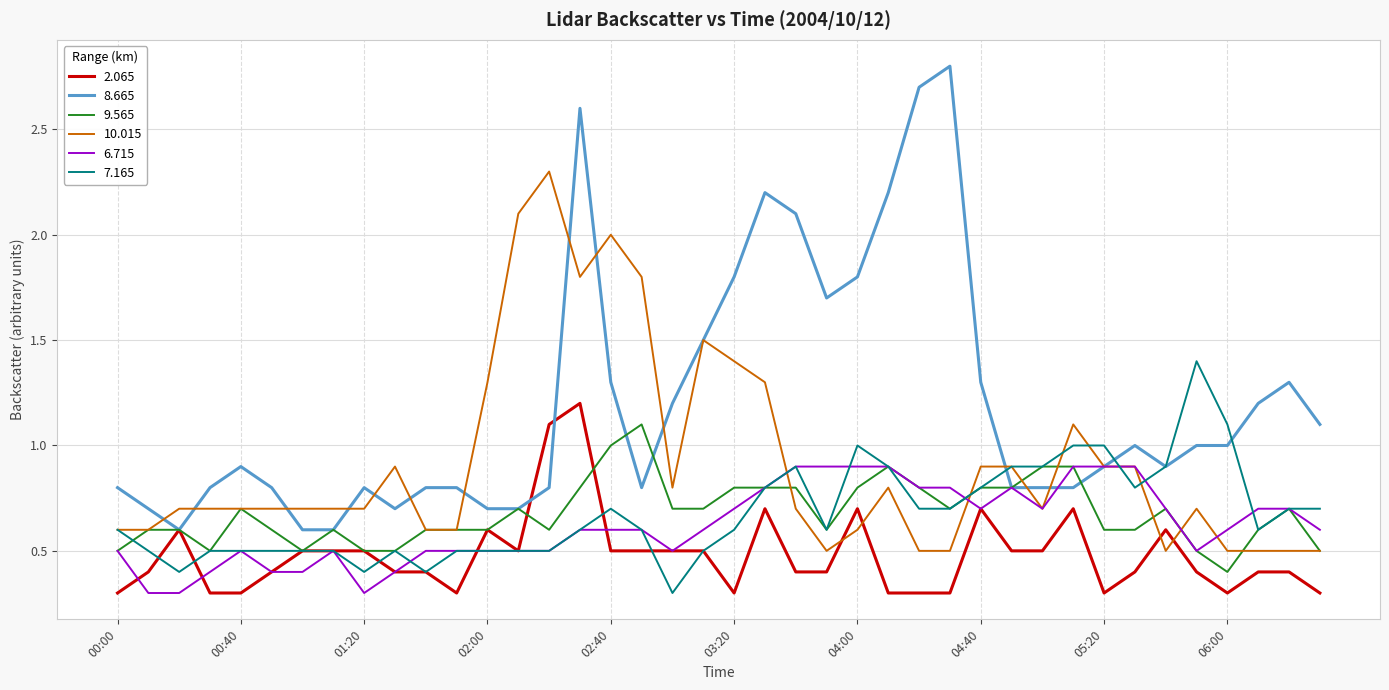

Which series has the largest total across all categories?

8.665